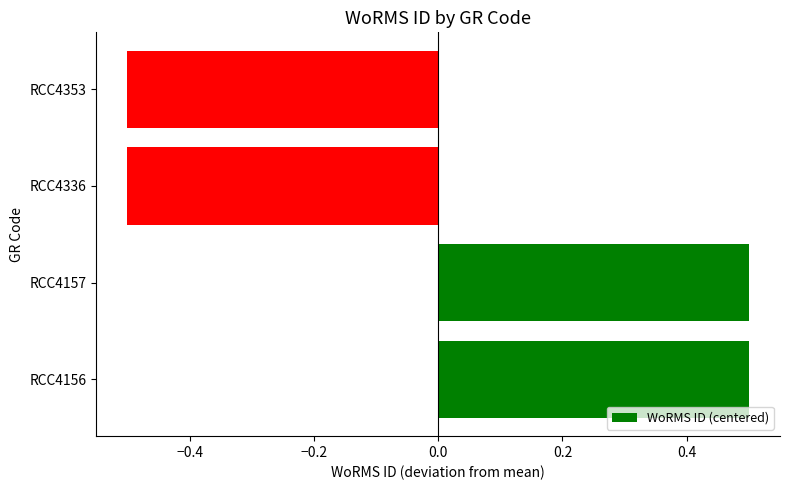

How many values are below zero?

2